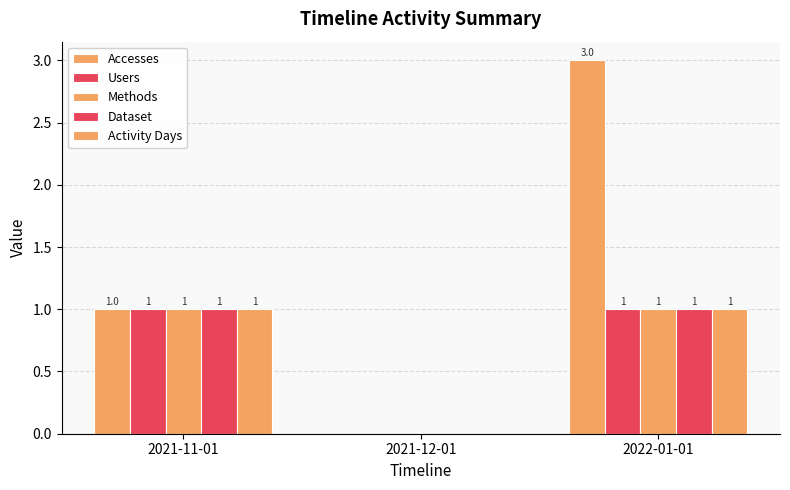

How many positive values does the Methods series have?

2